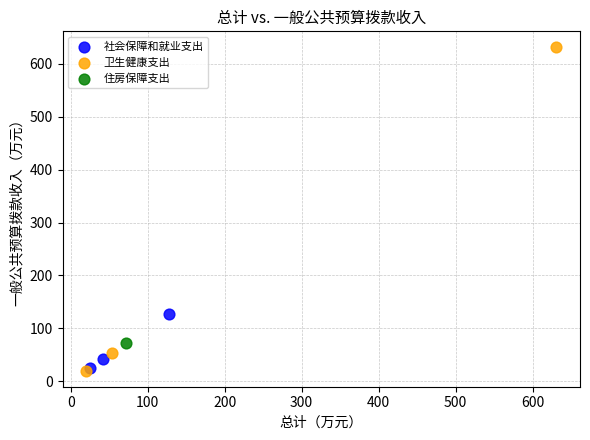

What are all the series names shown in the legend?

社会保障和就业支出, 卫生健康支出, 住房保障支出